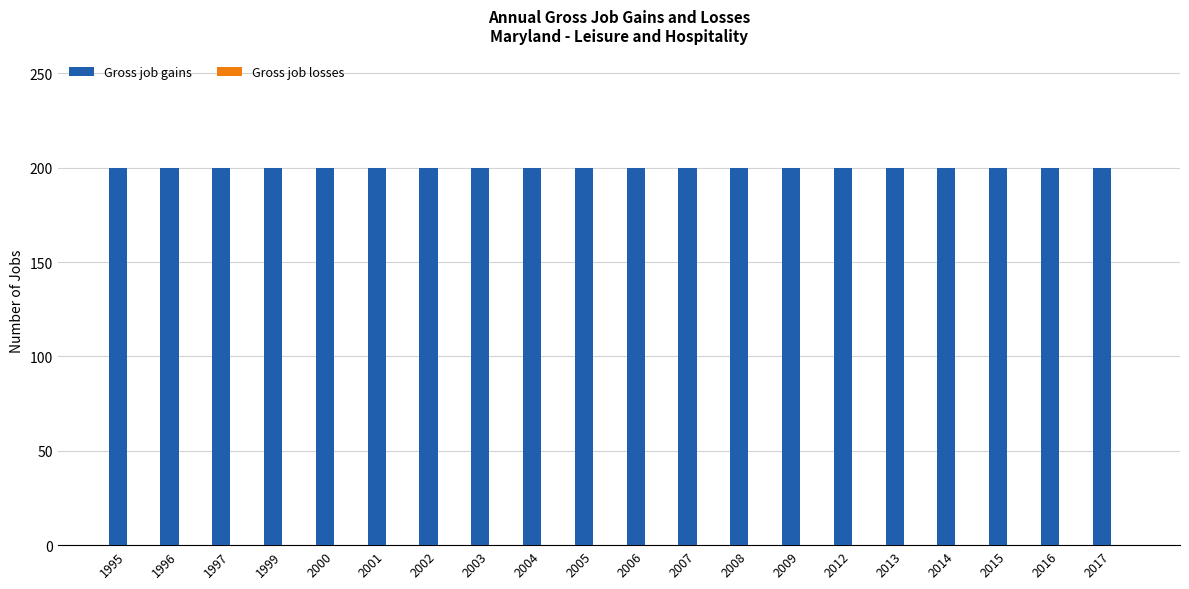

Which category has the highest value across all series?

1995